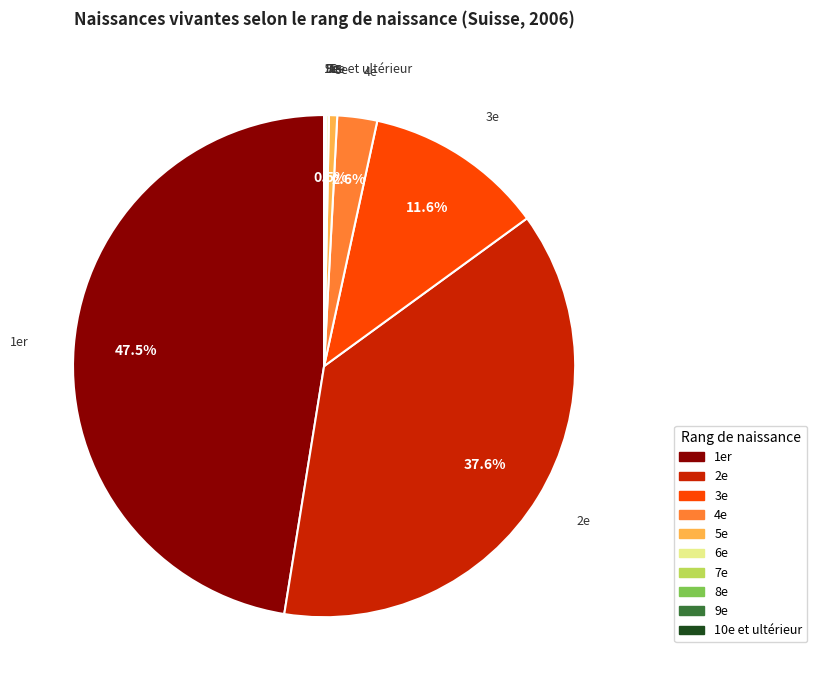

How much of the chart is everything except 2e?

62.4%